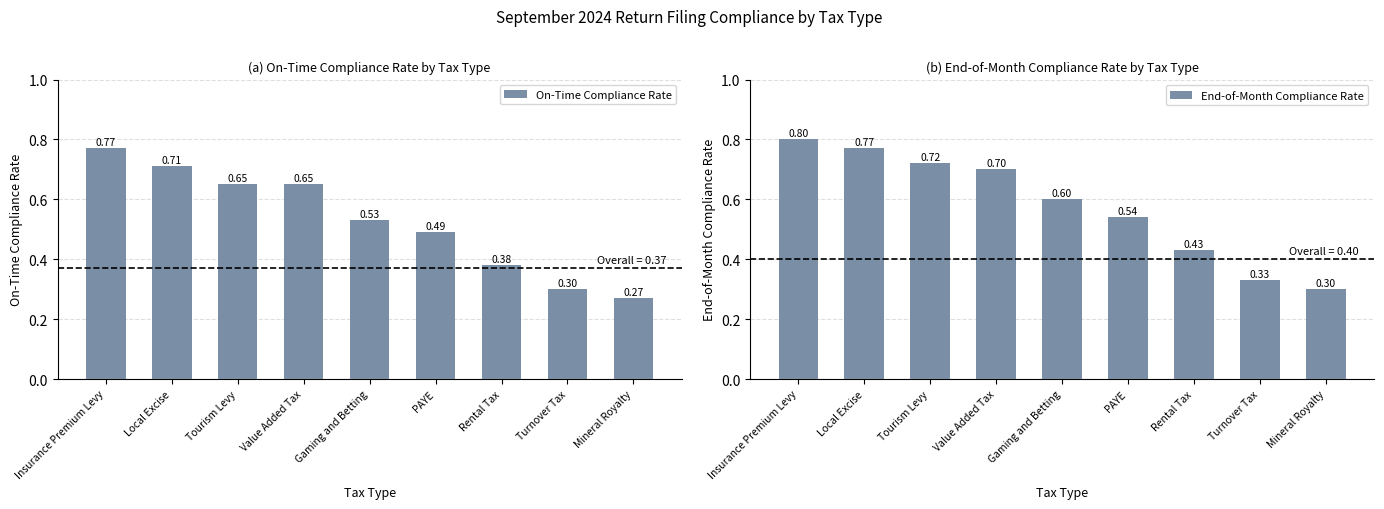

The On-Time Compliance Rate series shows 1.0 at Value Added Tax. True or false?

False